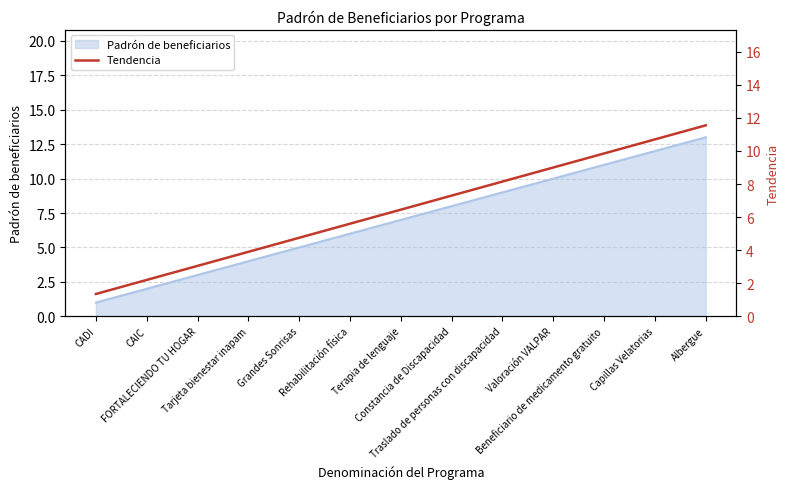

The chart shows a value of 9.4 at Rehabilitación física. True or false?

False